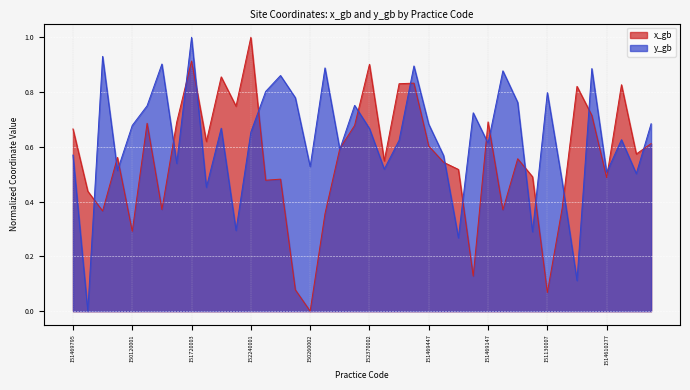

Where do y_gb and x_gb first cross each other?

151580001 and 151820003